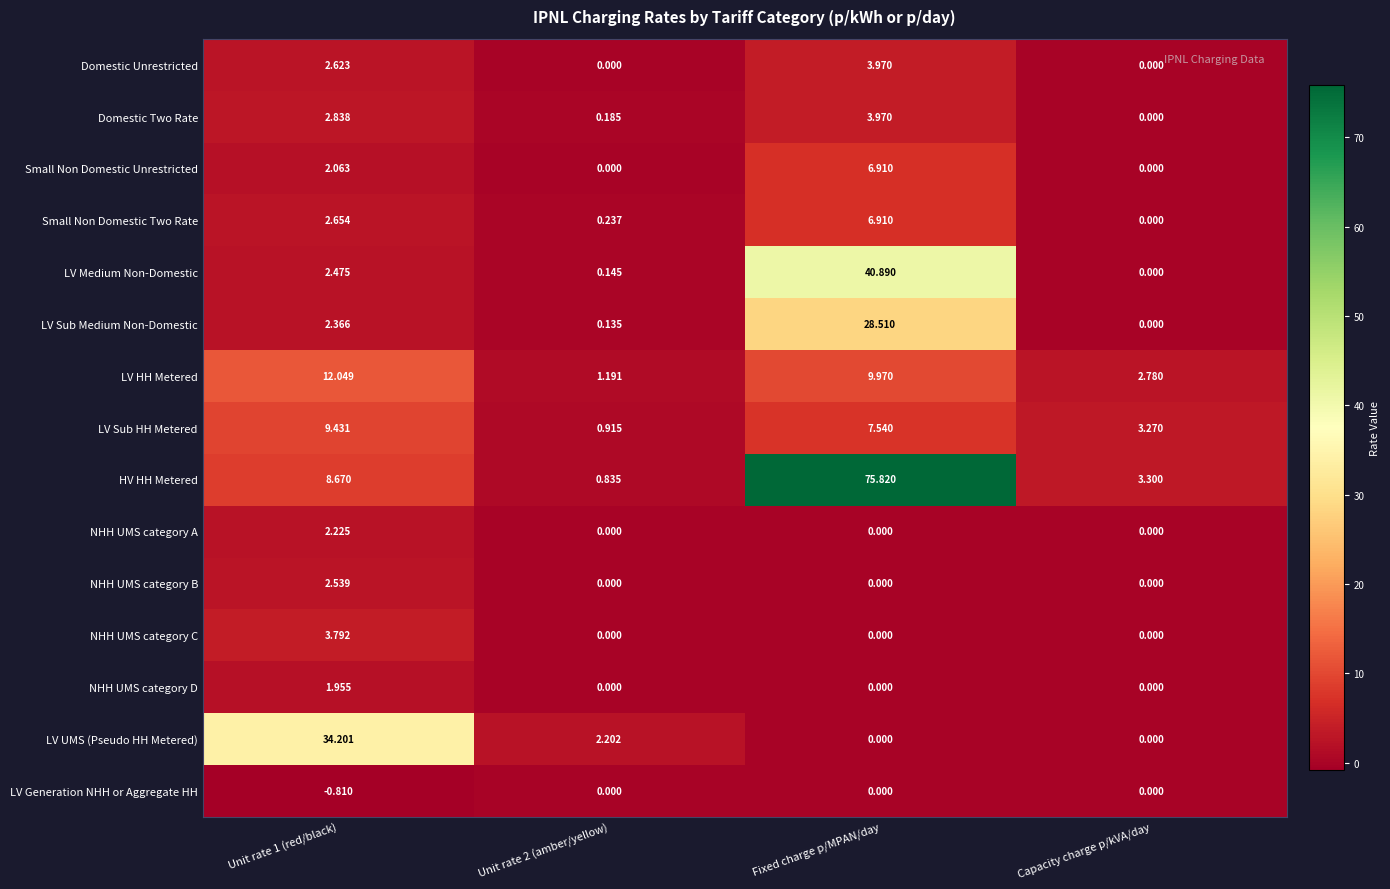

At which label does Domestic Two Rate reach its minimum?

Capacity charge p/kVA/day